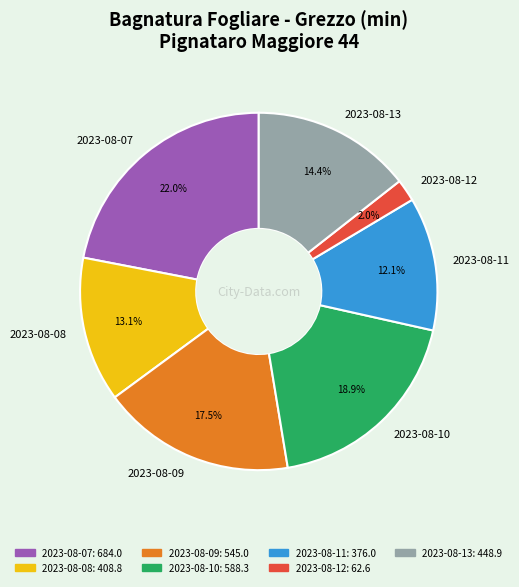

Which slice is the smallest?

2023-08-12